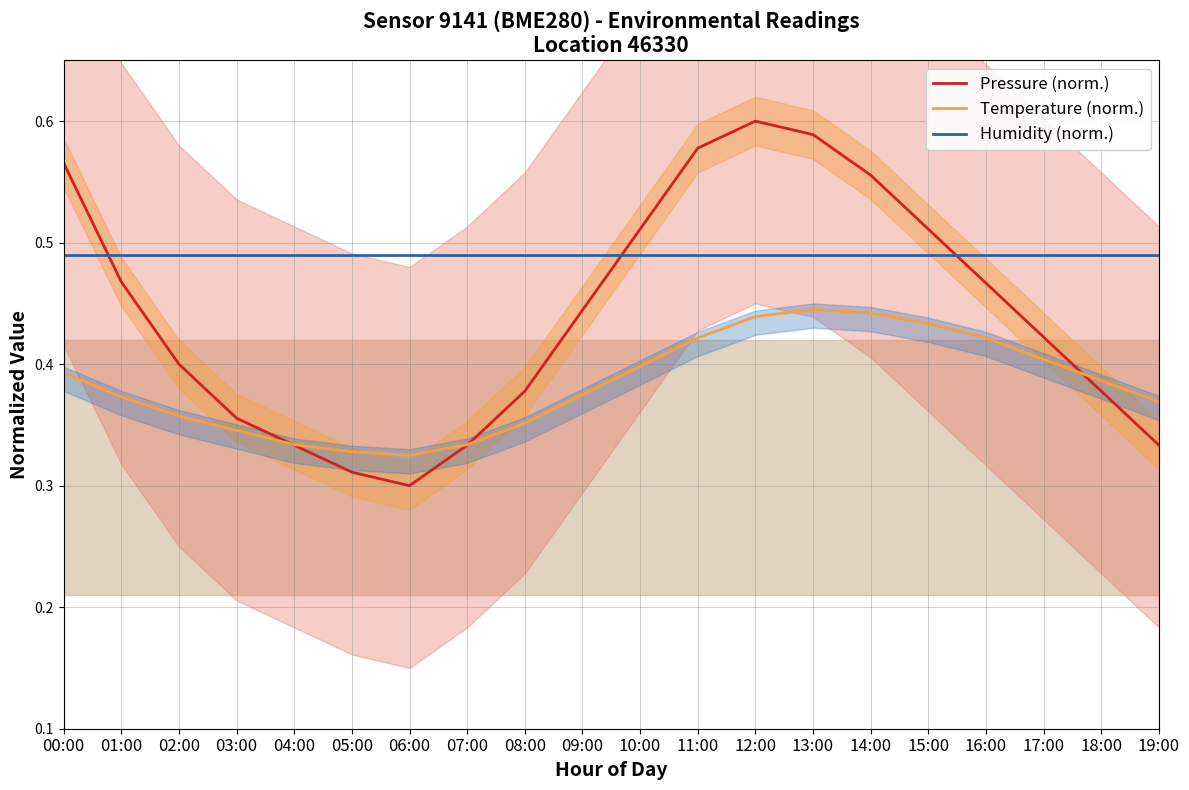

What is the average value of the Humidity (norm.) series?

0.5